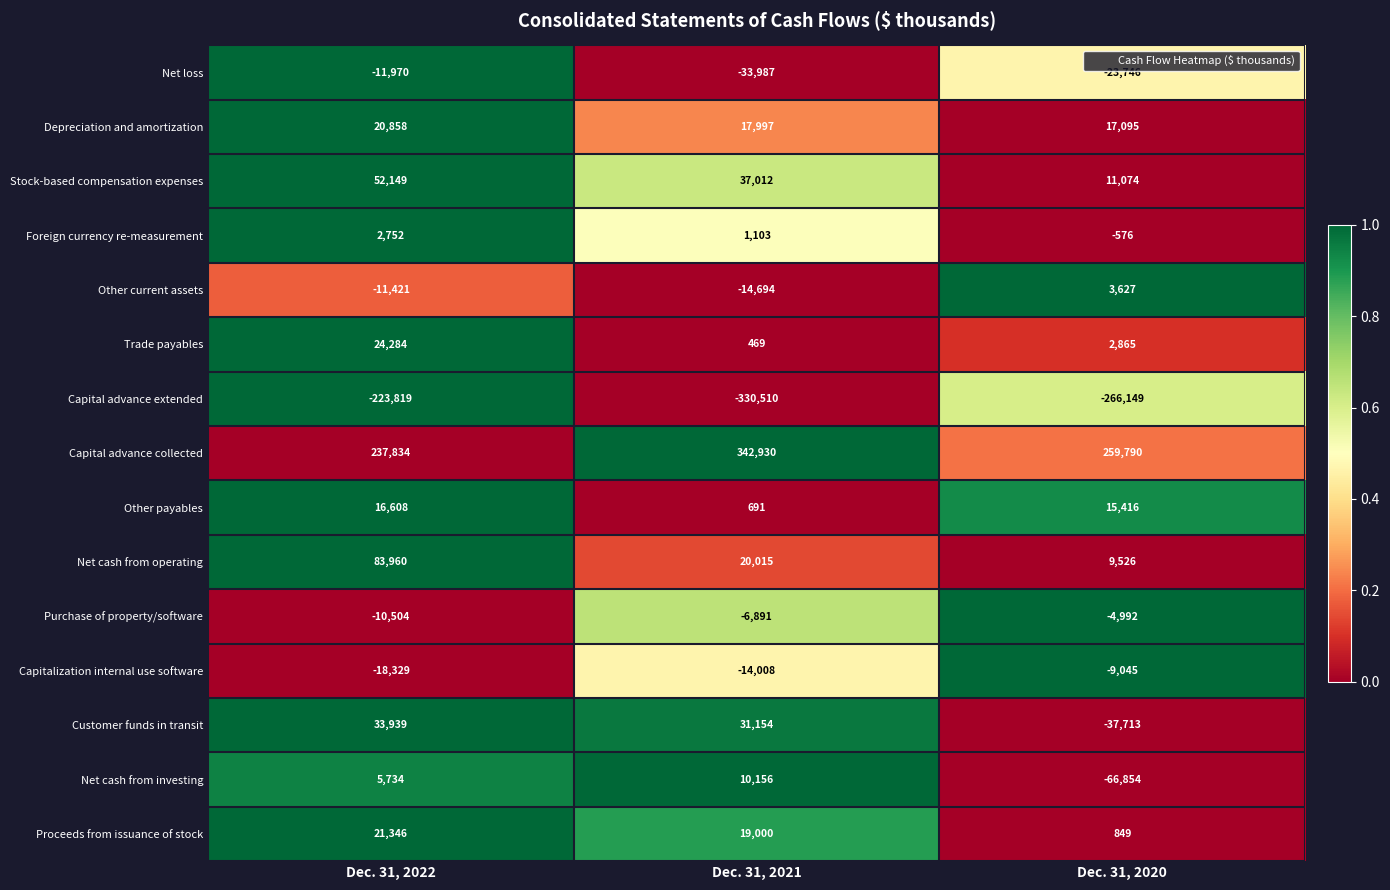

Count the Proceeds from issuance of stock values in the range 849 to 21346.

3